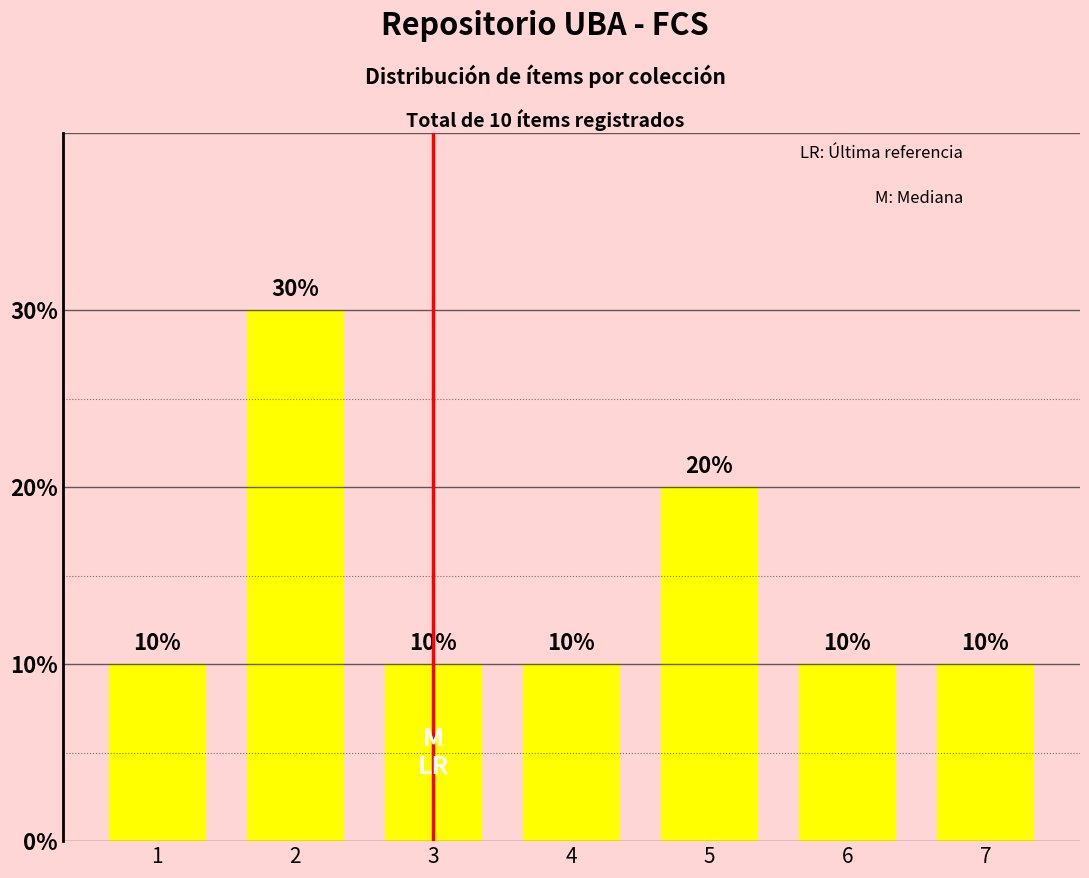

Rank the categories by value from lowest to highest.

1, 3, 4, 6, 7, 5, 2